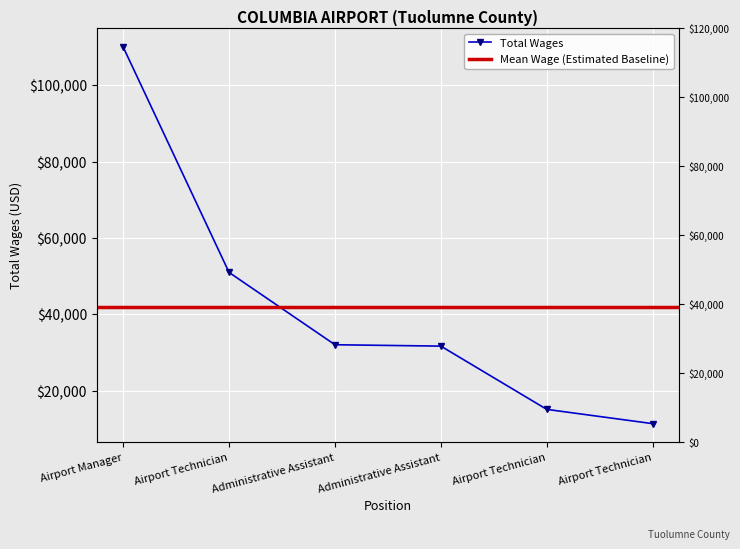

Reading right to left, extract all data points from this chart.

11447	15179	31729	32088	51009	109987